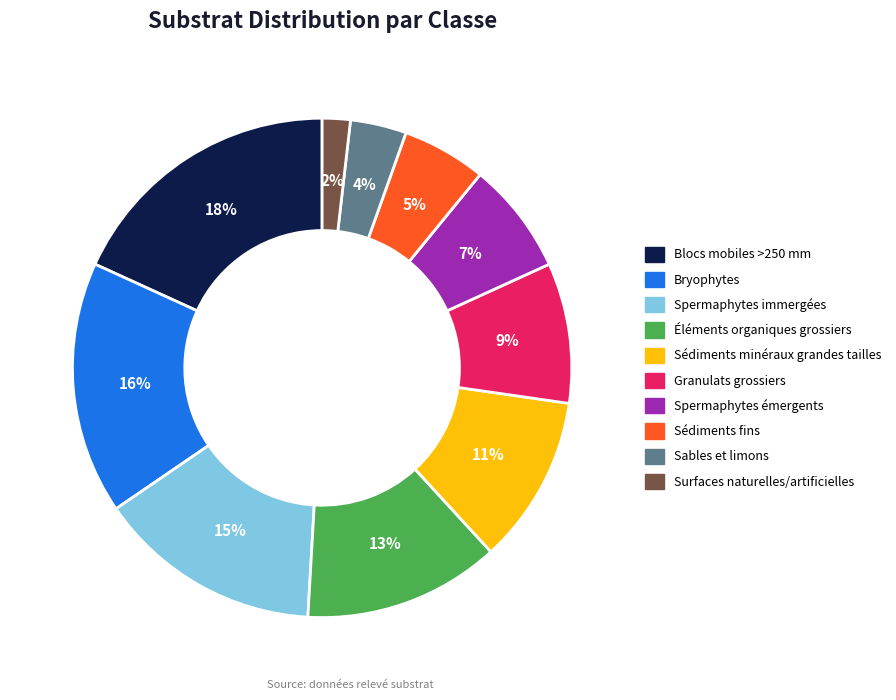

To the nearest percent, what is the difference between the largest and smallest slice percentages?

16%